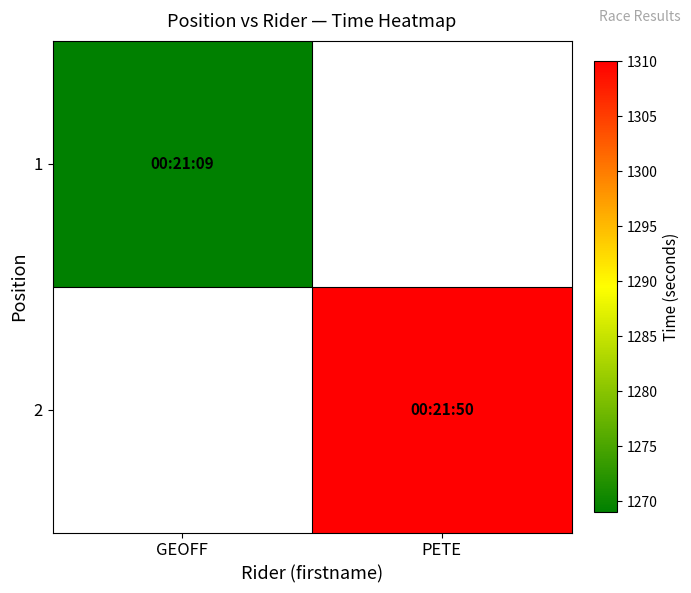

True or false: 1 has a value of 1269.0 at GEOFF.

True